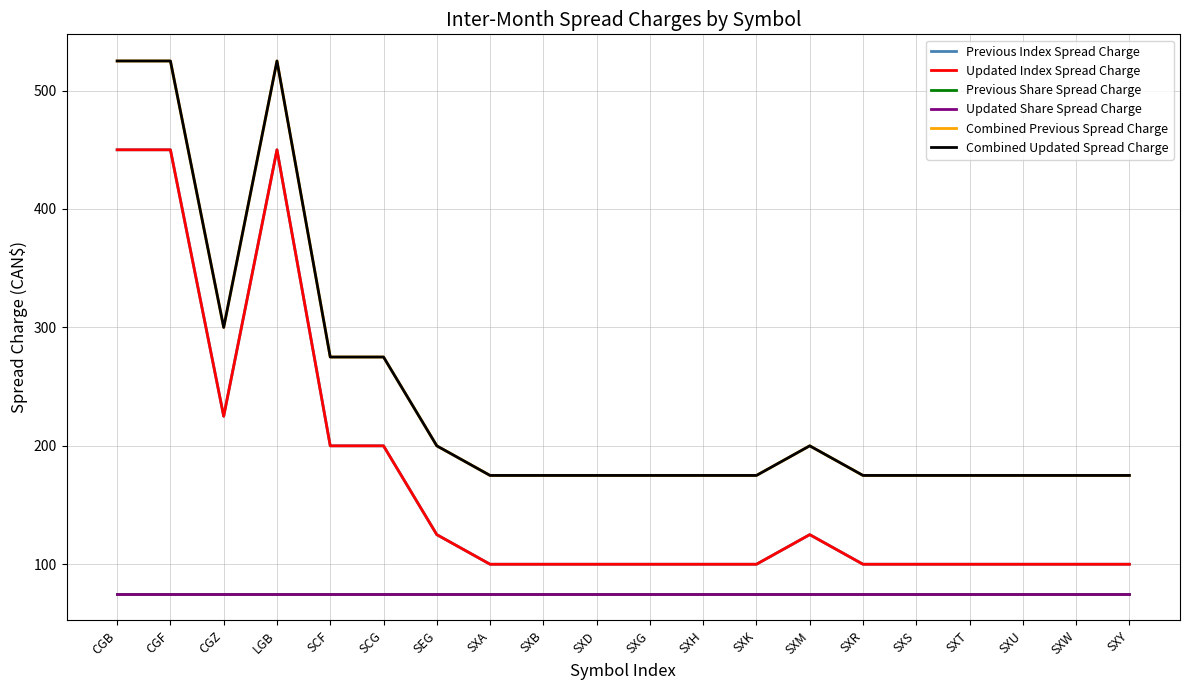

Does the chart display data point markers on the line(s)?

No